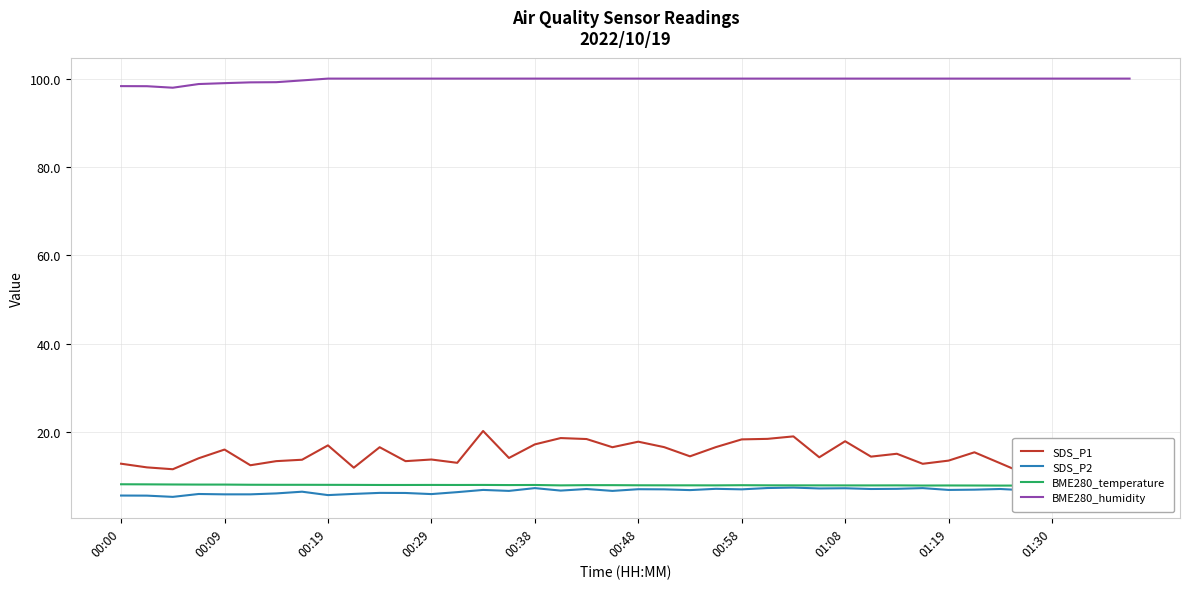

How many interior local peaks does the SDS_P2 series have?

12